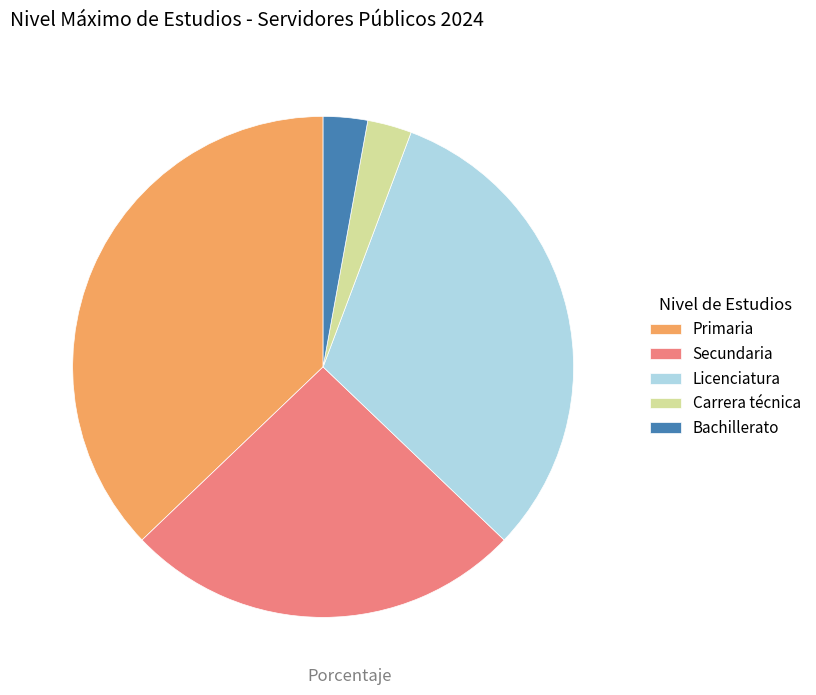

What is the ratio of the value at Bachillerato to the value at Licenciatura?

0.1